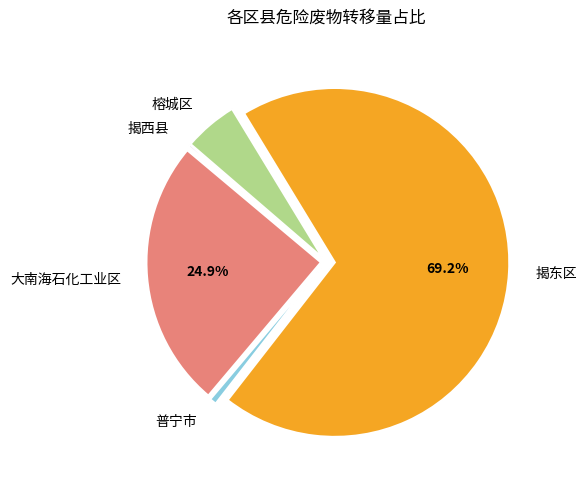

Is there a majority slice in this chart?

Yes